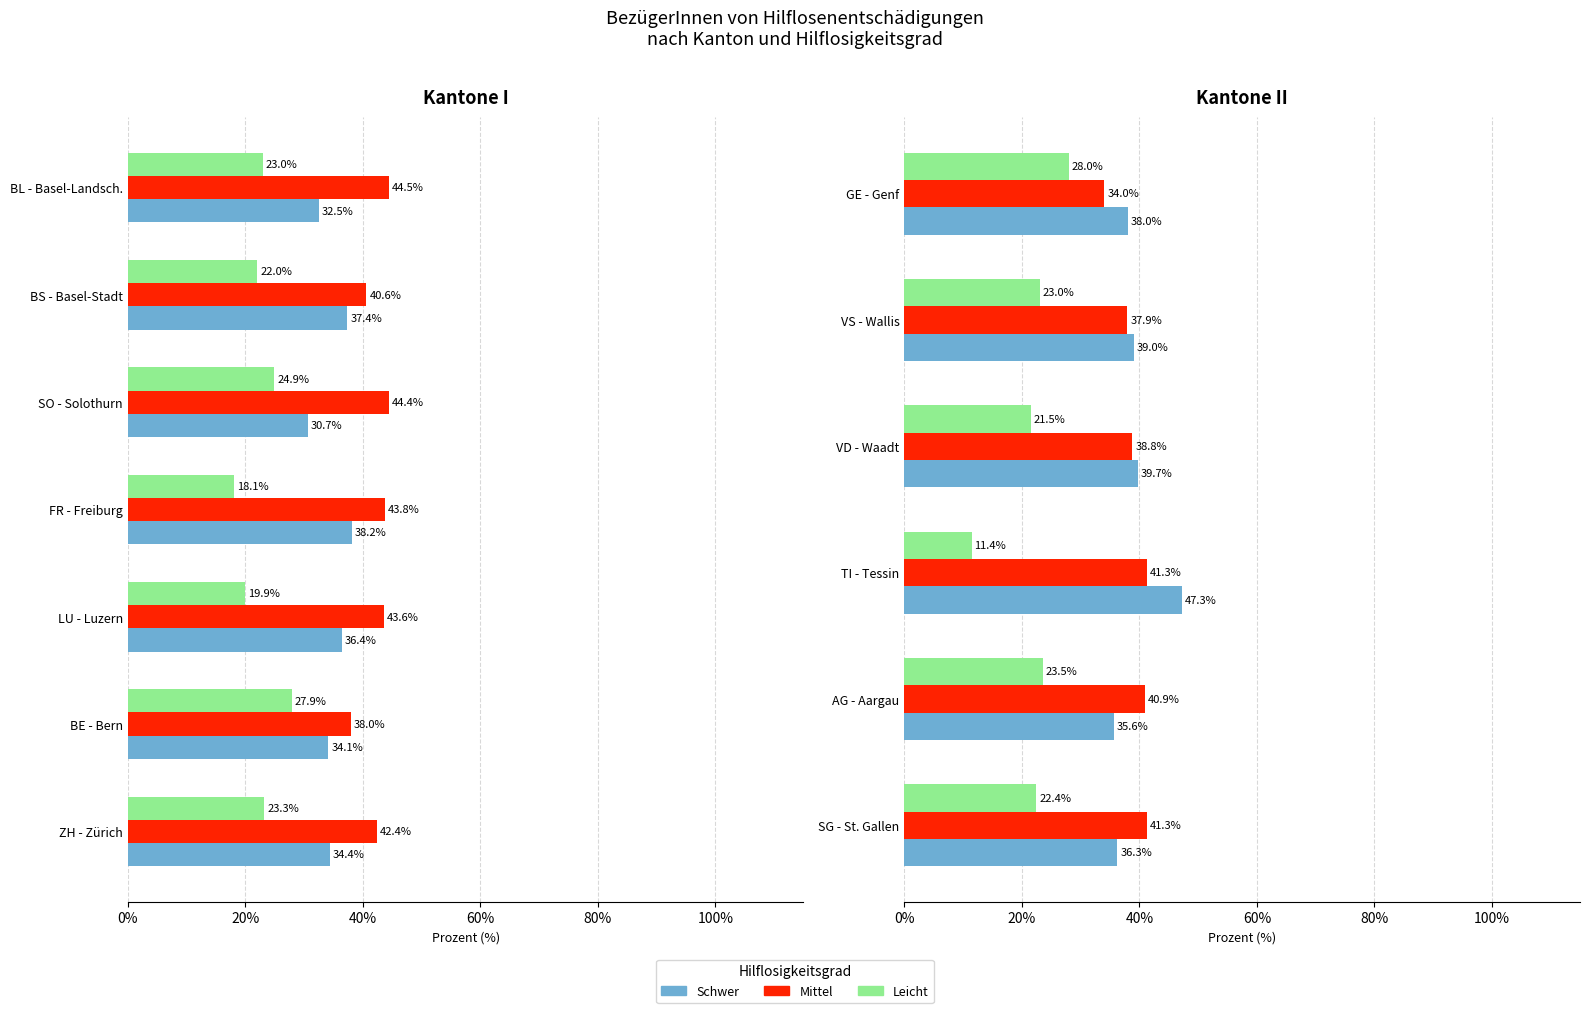

The value of Leicht at GE - Genf is 42.5. True or false?

False